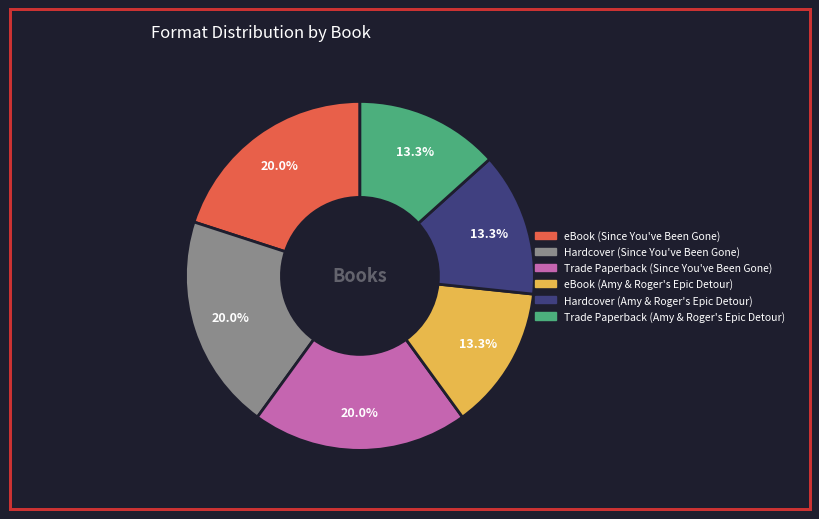

What is the total percentage of Trade Paperback (Since You've Been Gone) and Hardcover (Amy & Roger's Epic Detour)?

33.3%